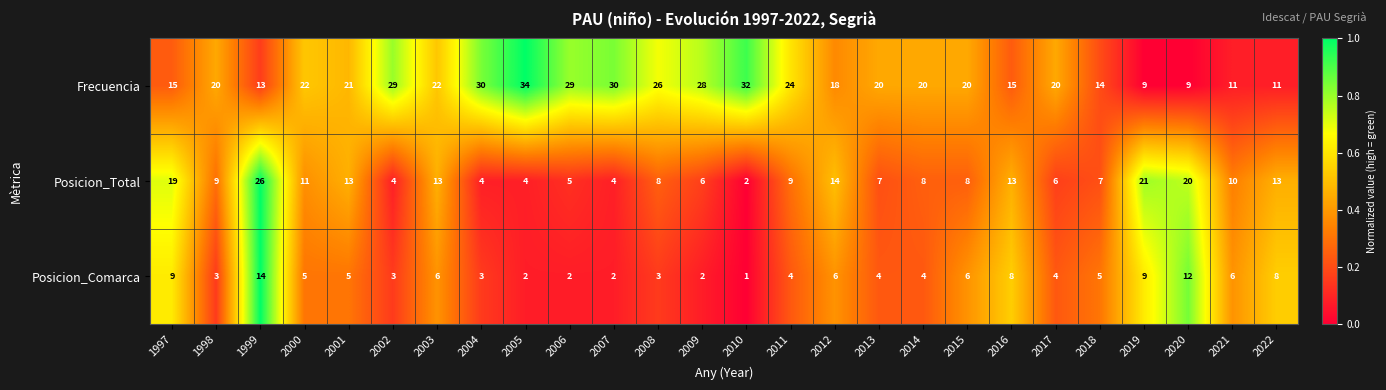

At which category is the sum across all series the highest?

1999